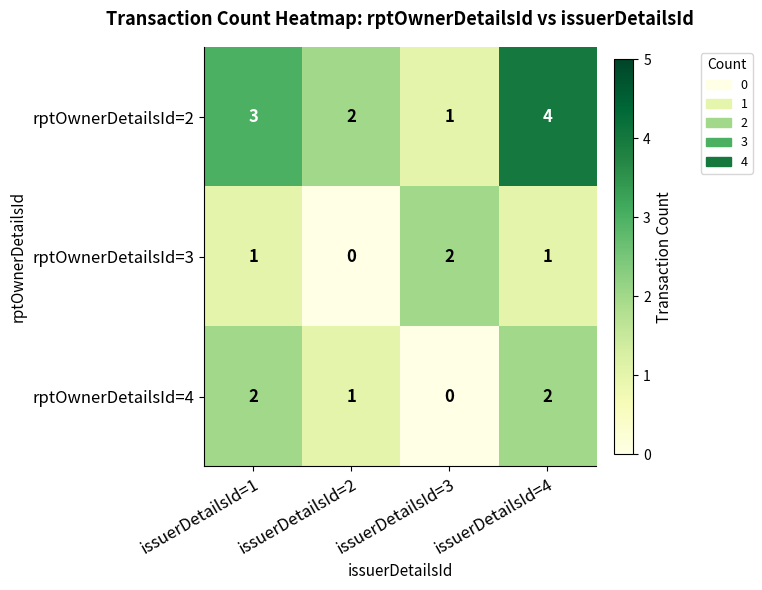

Count the rptOwnerDetailsId=4 values in the range 1 to 2.

3